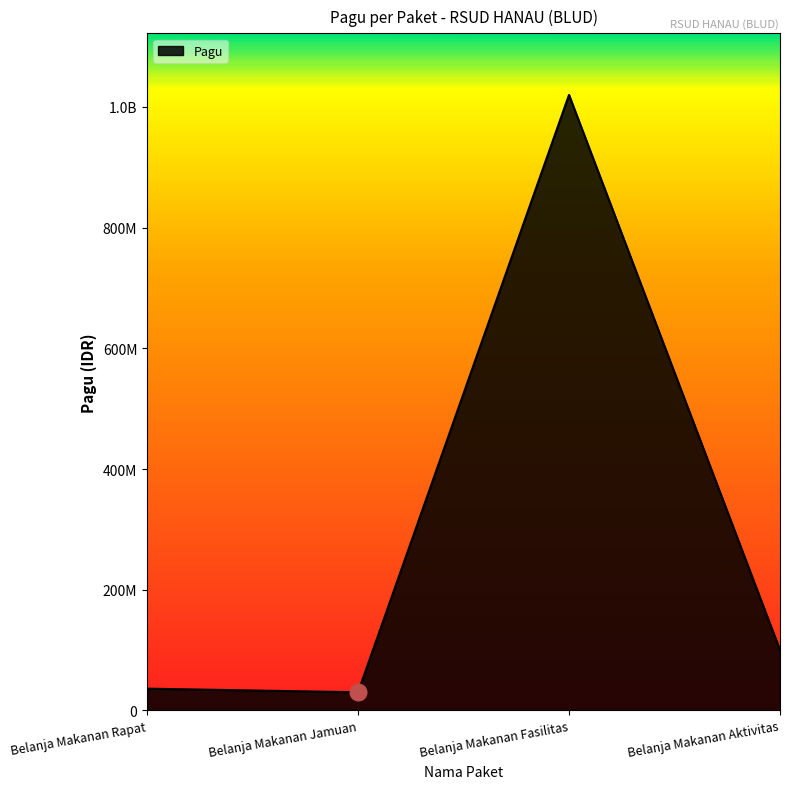

At which label is the value closest to 525000000?

Belanja Makanan Aktivitas